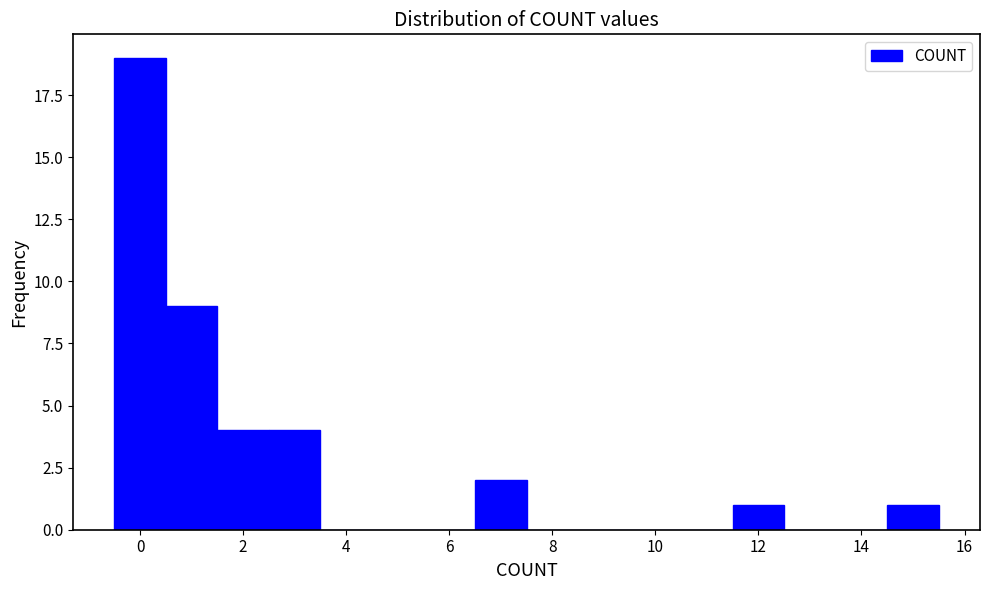

Reading left to right, list every bar in this chart as the range it spans on the x-axis followed by its height. Neither the bar edges nor the heights are printed on the chart, so give them approximately, as read against the axes.

-0.5 to 0.5: 19
0.5 to 1.5: 9
1.5 to 2.5: 4
2.5 to 3.5: 4
3.5 to 4.5: 0
4.5 to 5.5: 0
5.5 to 6.5: 0
6.5 to 7.5: 2
7.5 to 8.5: 0
8.5 to 9.5: 0
9.5 to 10.5: 0
10.5 to 11.5: 0
11.5 to 12.5: 1
12.5 to 13.5: 0
13.5 to 14.5: 0
14.5 to 15.5: 1